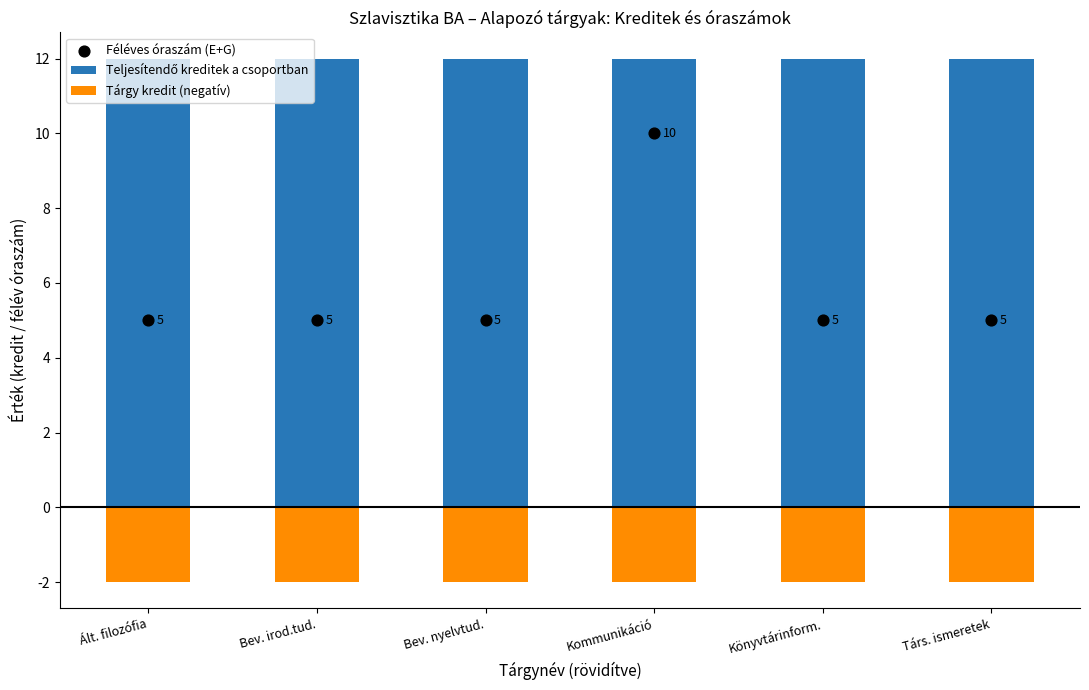

At which category is the sum across all series the highest?

Kommunikáció